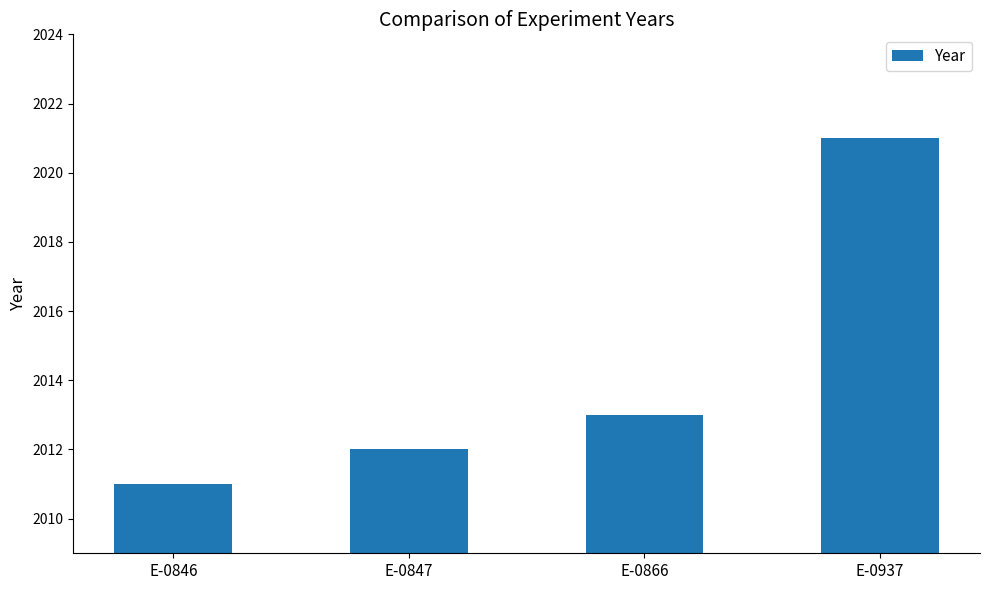

Reading left to right, what are all the values shown in this chart?

2011	2012	2013	2021